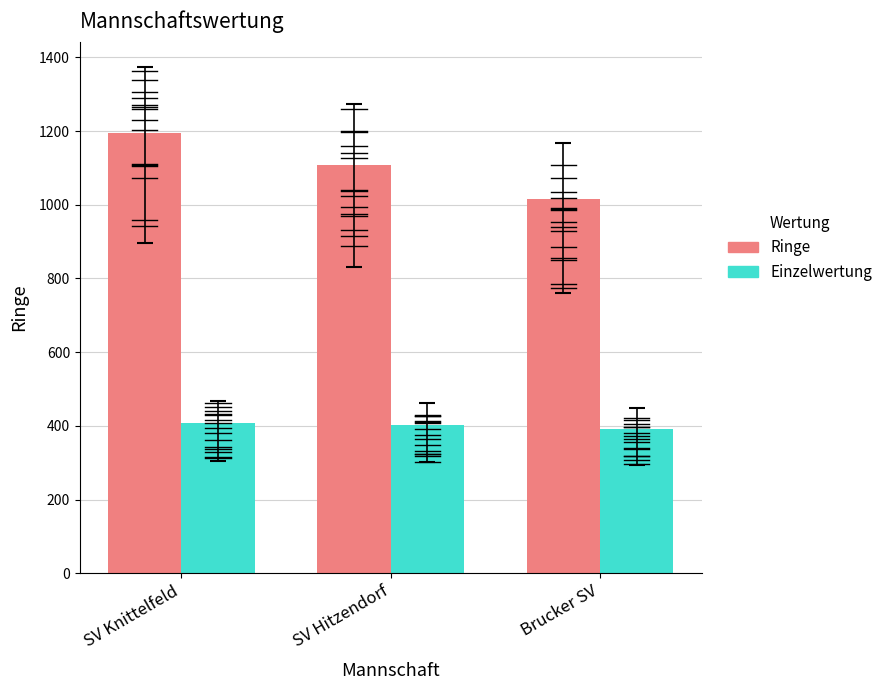

The value of Einzelwertung at Brucker SV is 390.7. True or false?

True